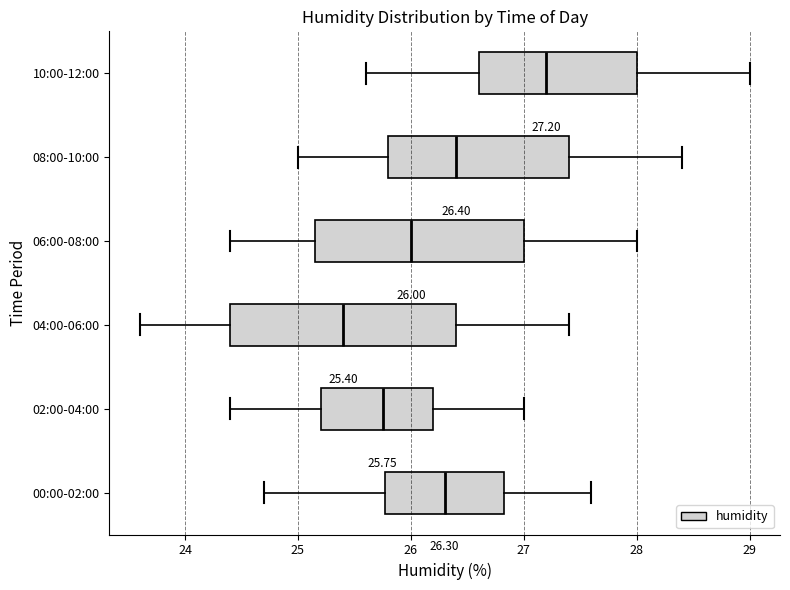

Which box is the widest, from its left edge to its right edge?

04:00-06:00